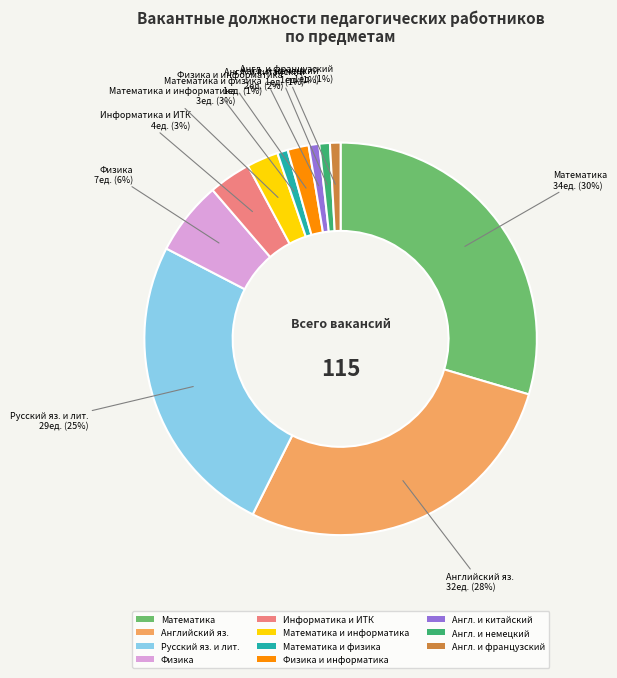

Is there a majority slice in this chart?

No